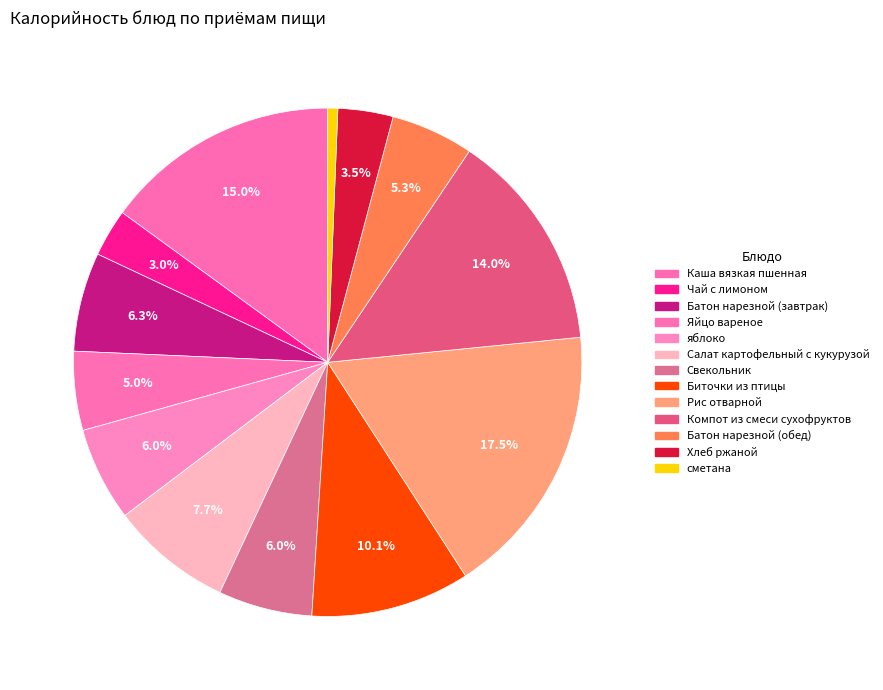

Is Чай с лимоном the majority of the pie?

No